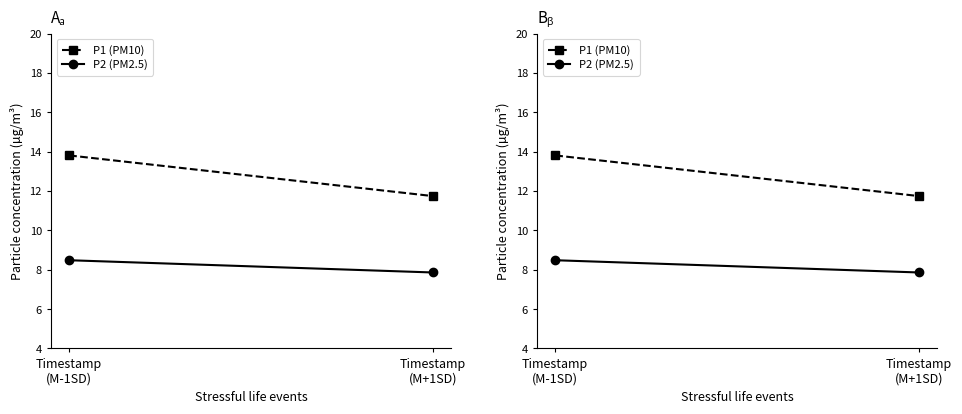

Rank the series by their maximum value, from lowest to highest.

P2 (PM2.5), P1 (PM10)